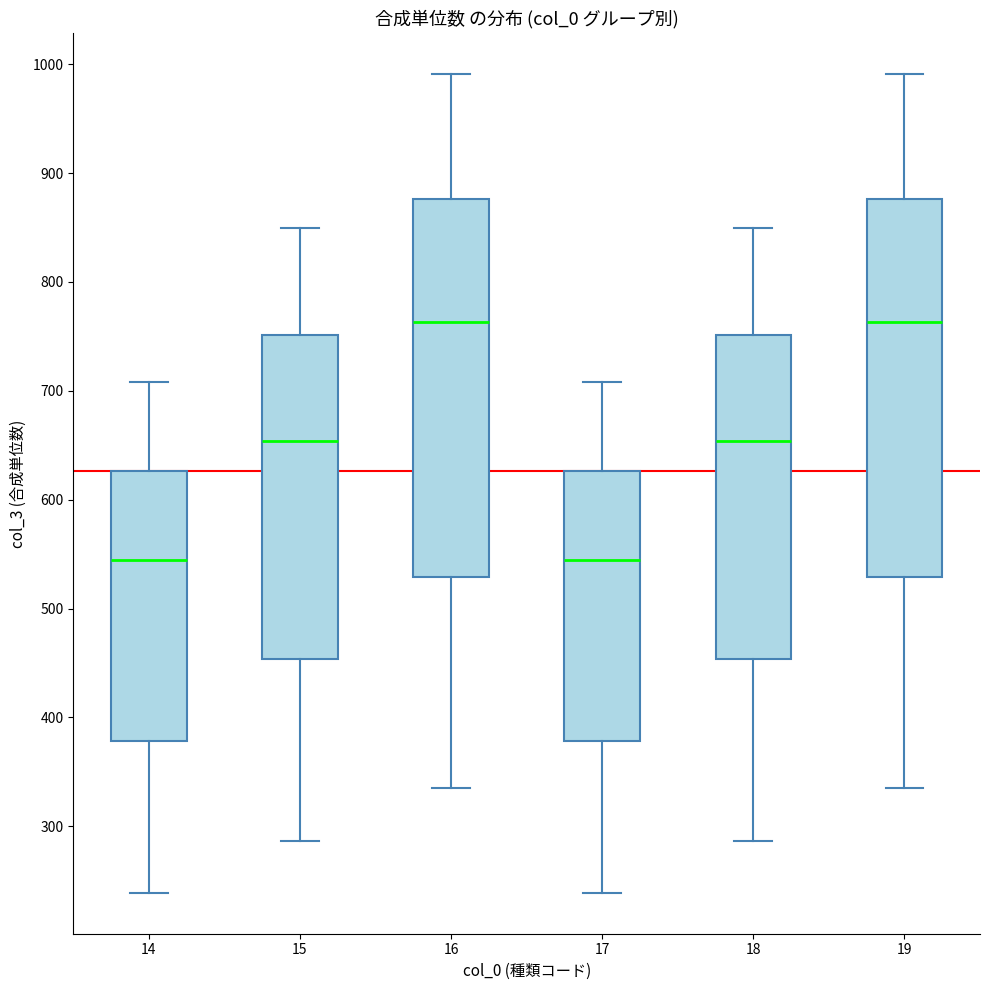

Where is the lower edge of the box at x = 17 on the y-axis? The values are not printed on the chart, so give them approximately, as read against the axis.

380